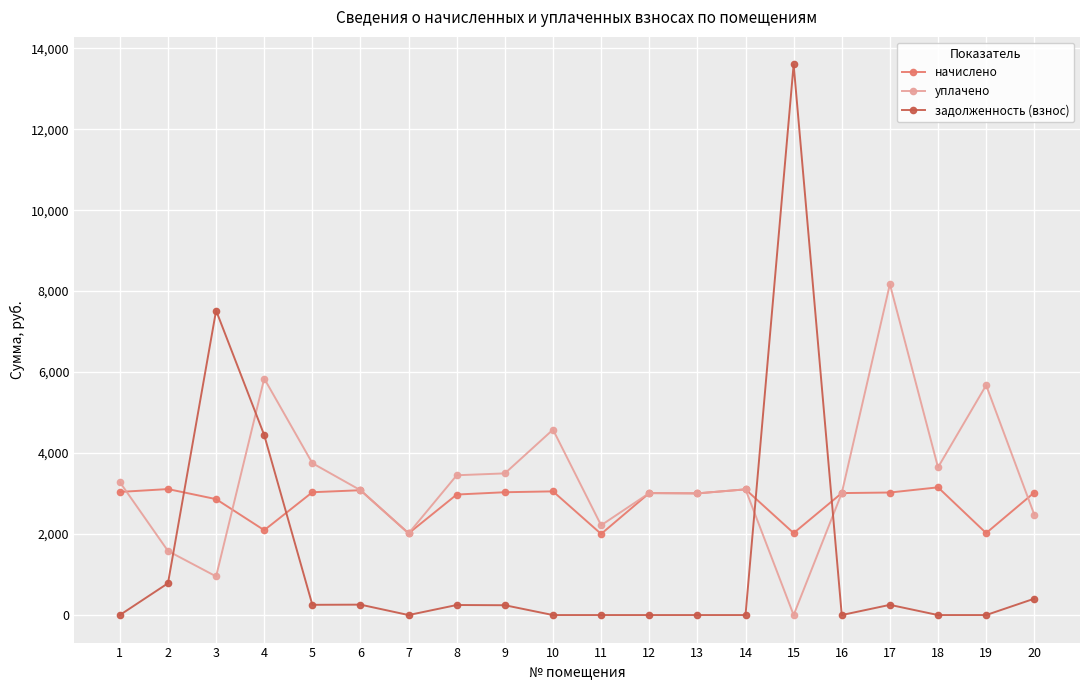

Where is the first local minimum for уплачено?

3